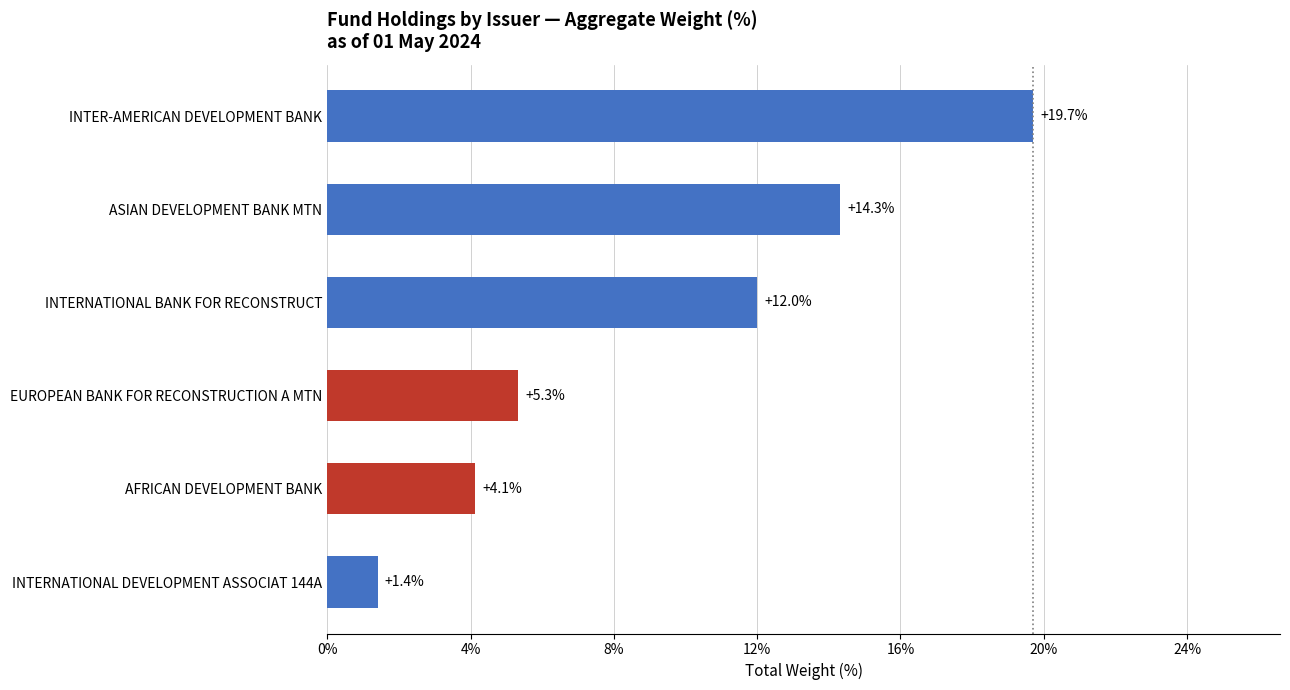

Reading top to bottom, extract all data points from this chart.

INTER-AMERICAN DEVELOPMENT BANK=19.7	ASIAN DEVELOPMENT BANK MTN=14.3	INTERNATIONAL BANK FOR RECONSTRUCT=12.0	EUROPEAN BANK FOR RECONSTRUCTION A MTN=5.3	AFRICAN DEVELOPMENT BANK=4.1	INTERNATIONAL DEVELOPMENT ASSOCIAT 144A=1.4